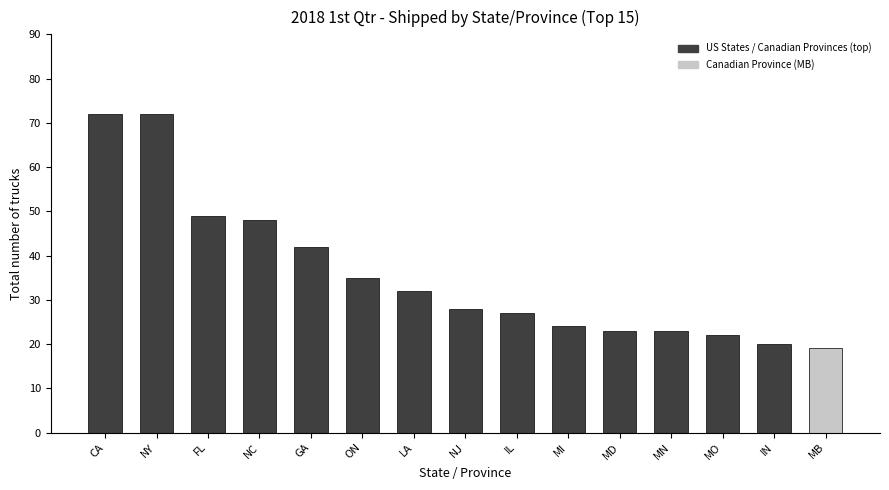

What is the average value?

36